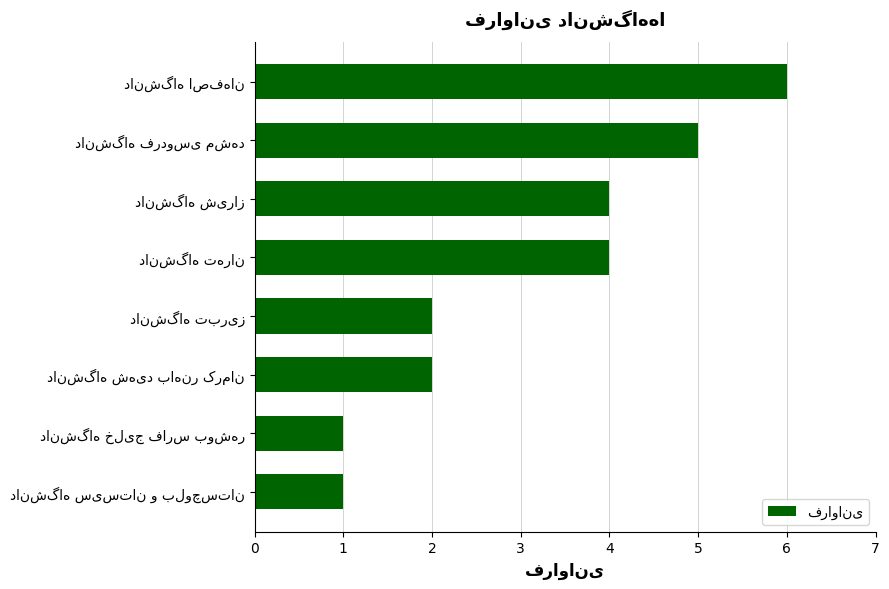

What is the difference between the maximum and minimum values?

5